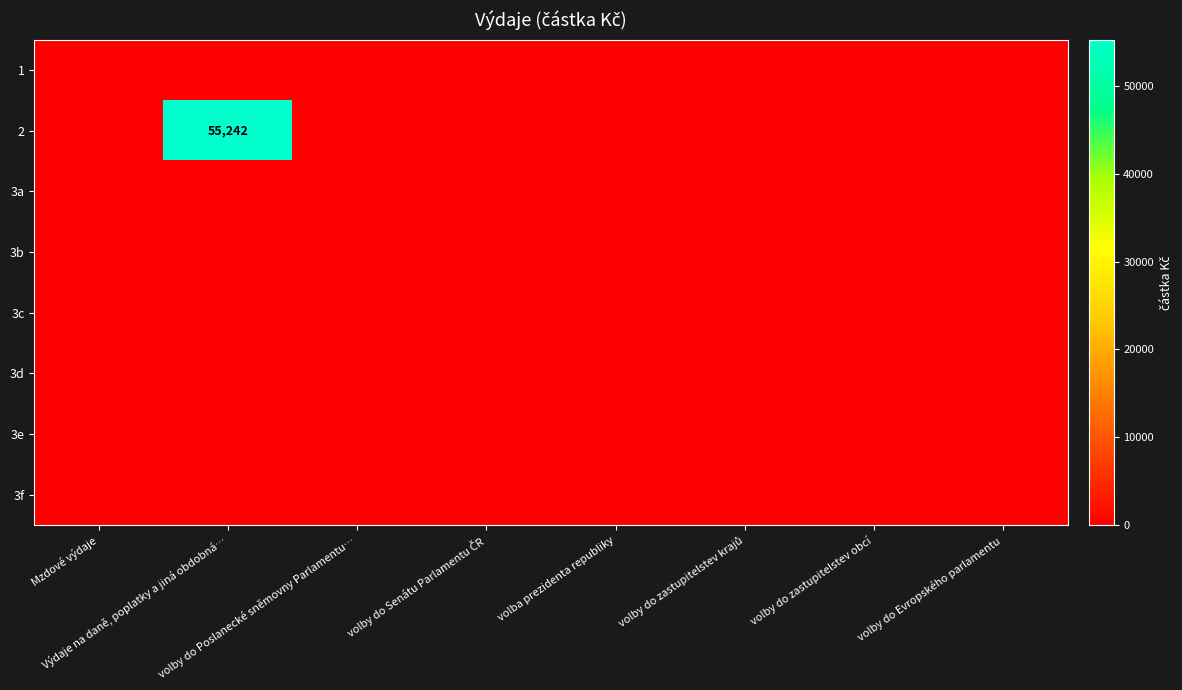

Is the value of 3f at volby do Evropského parlamentu greater than the value of 2 at volby do Senátu Parlamentu ČR?

No